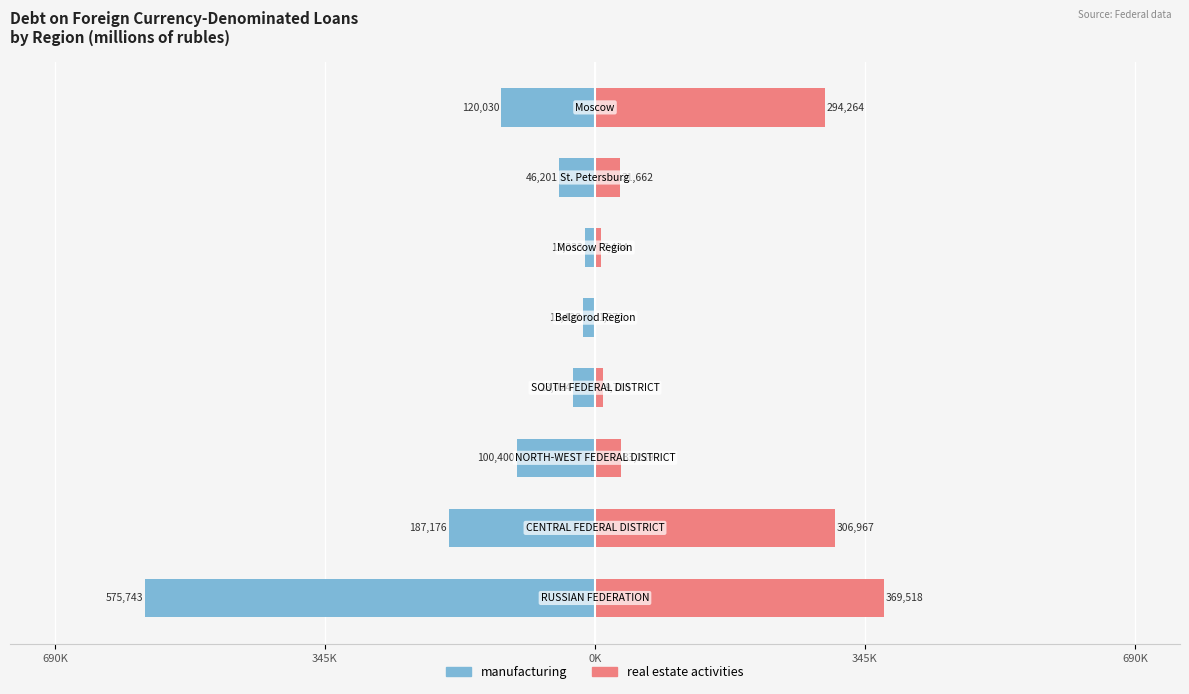

Read the manufacturing value at 6, to the nearest 100.

-46200